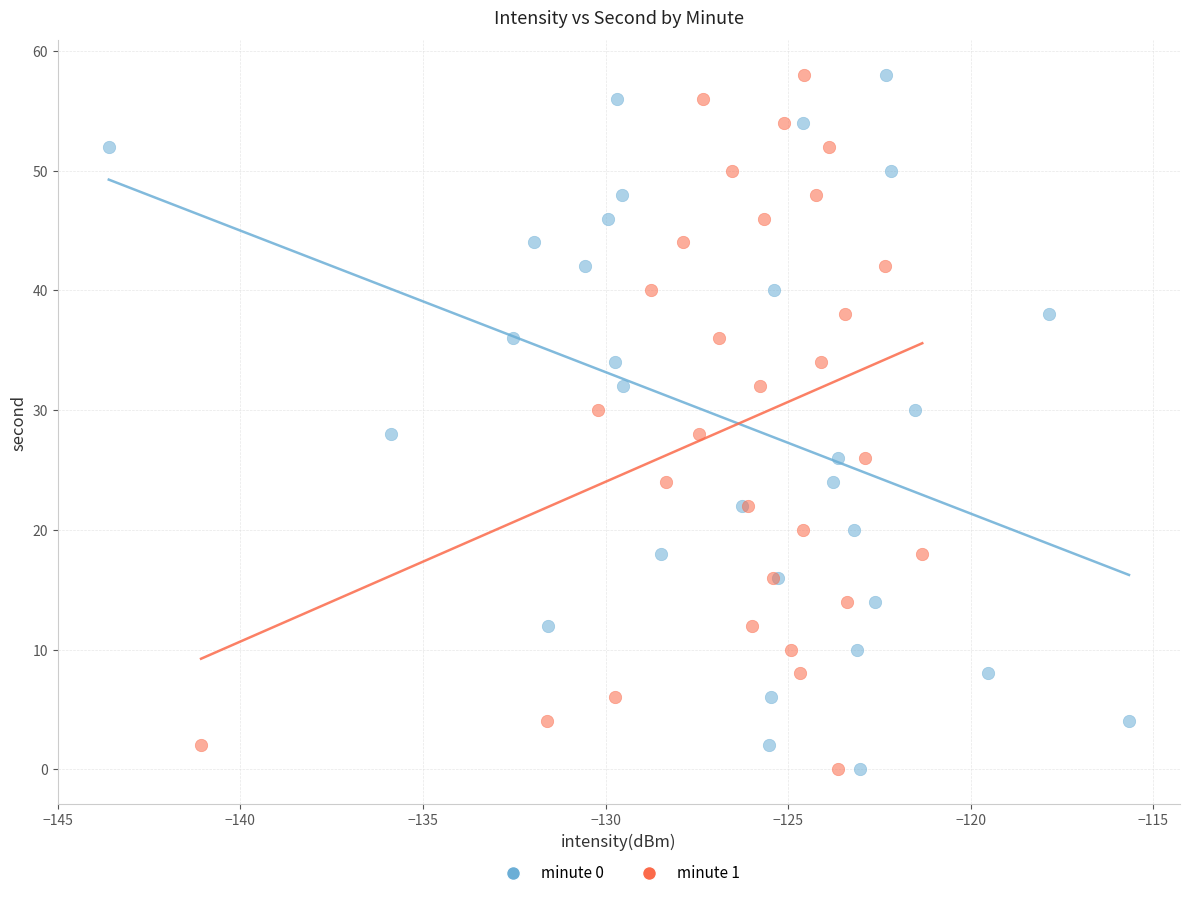

What are all the series names shown in the legend?

minute 0, minute 1